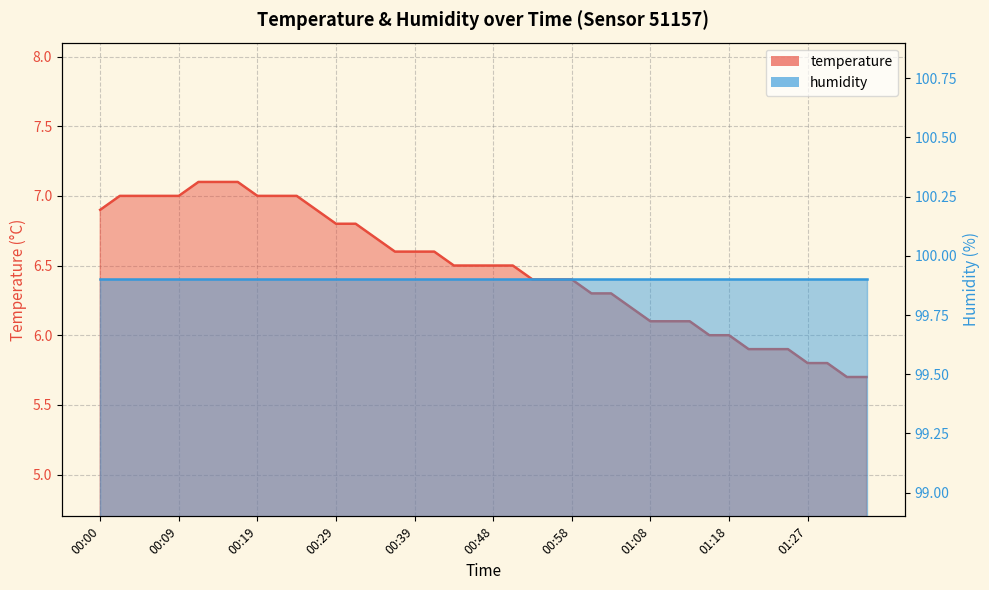

Which category has the highest value across all series?

00:12